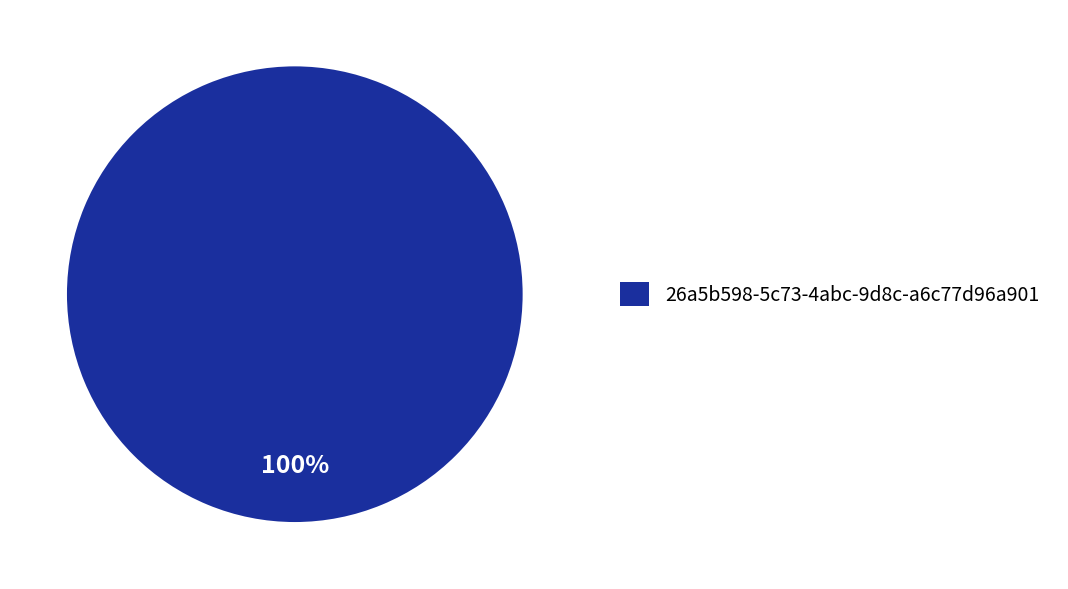

Count the number of slices in the pie.

1